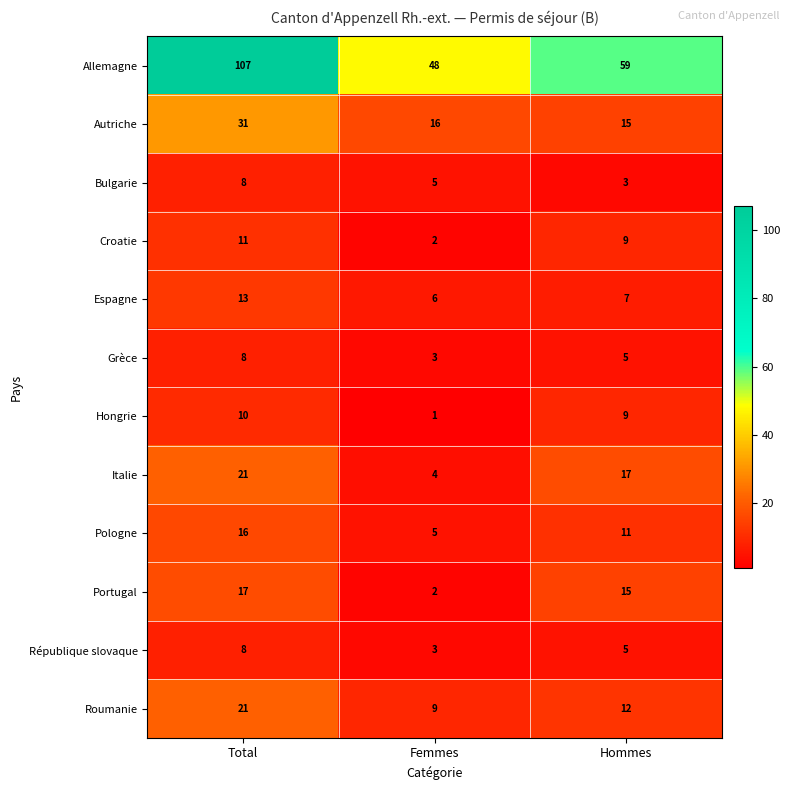

Rank the categories by Roumanie value from highest to lowest.

Total, Hommes, Femmes